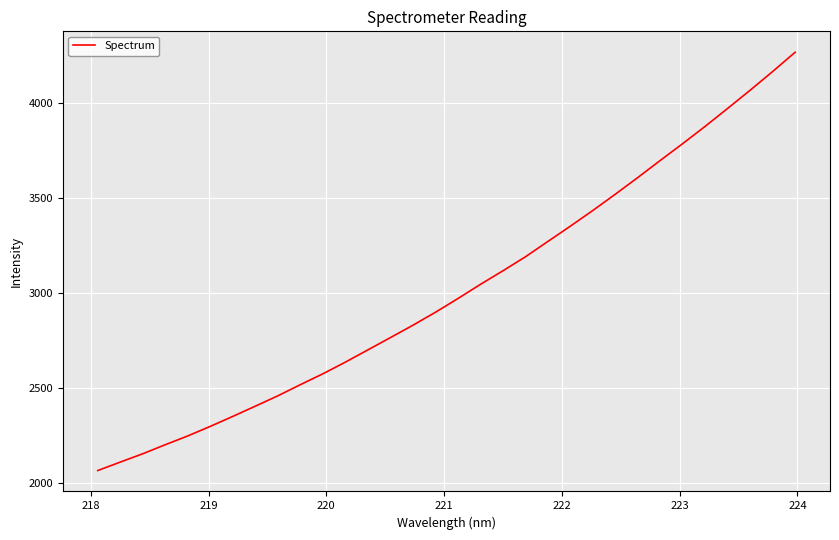

What is the greatest value displayed?

4268.2